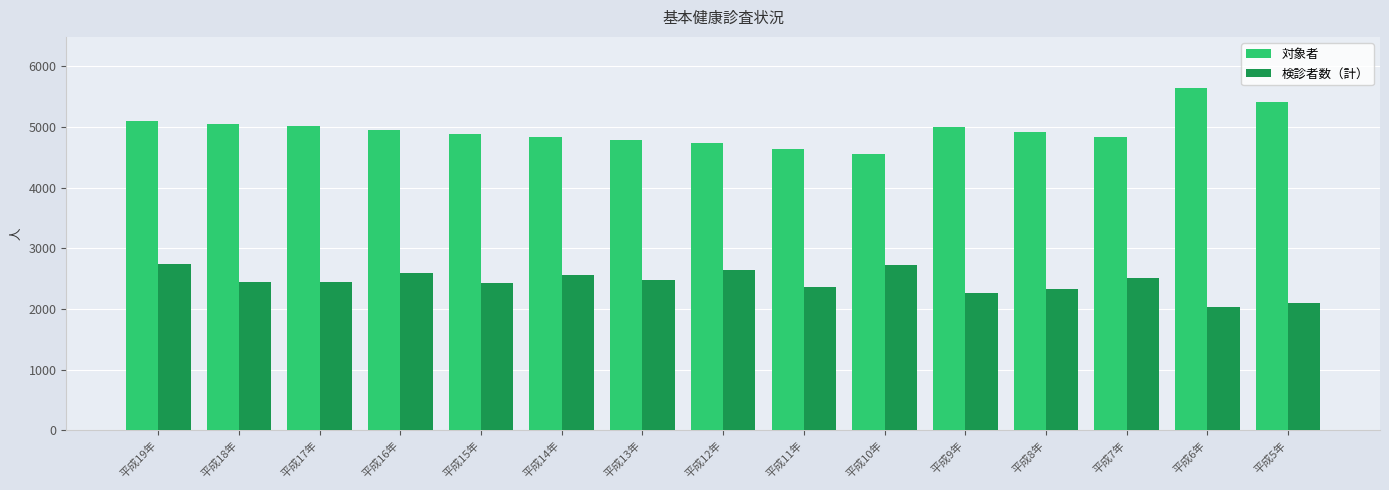

At which category does the chart reach its minimum across all series?

平成6年